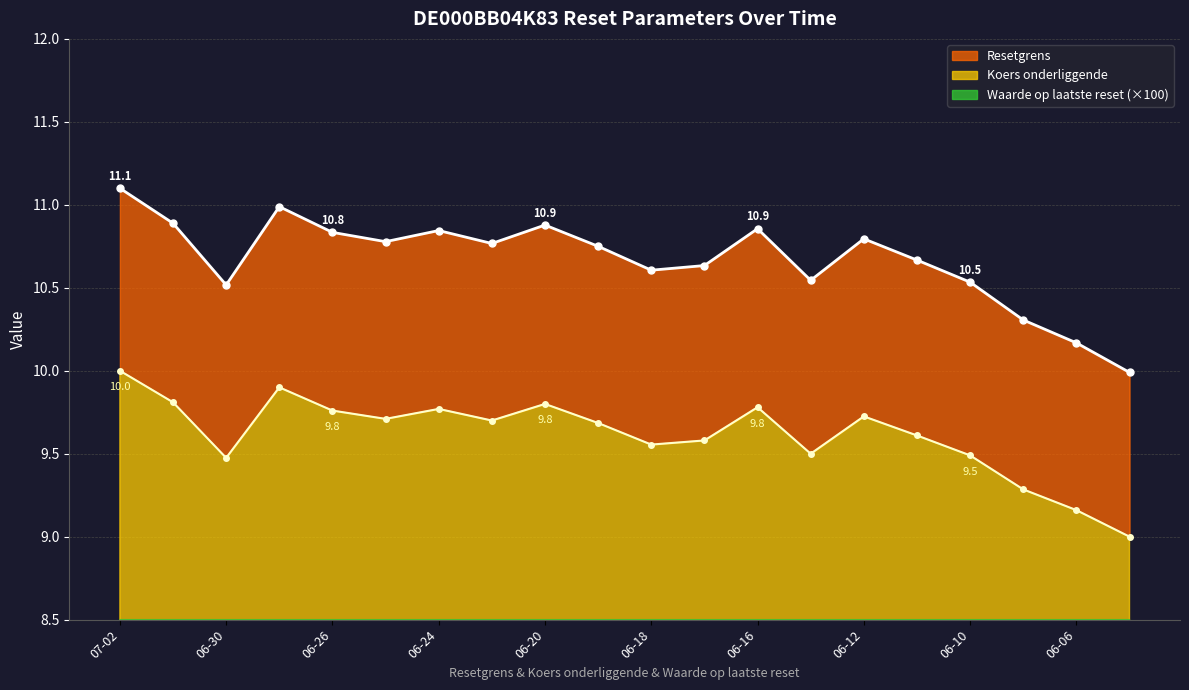

True or false: Resetgrens and Waarde op laatste reset cross at least once.

False